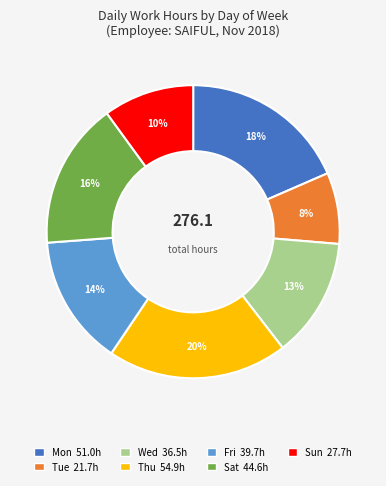

To the nearest percent, what is the difference between the largest and smallest slice percentages?

12%